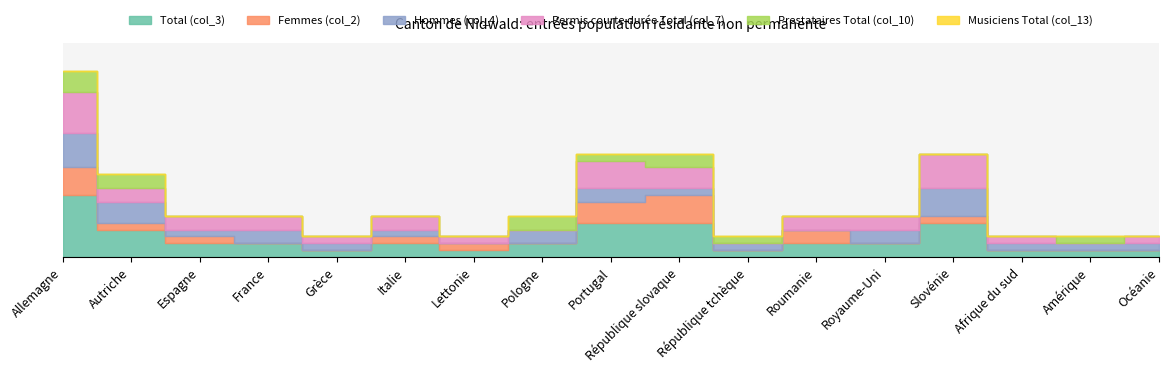

What is the maximum value for Permis courte durée Total (col_7)?

6